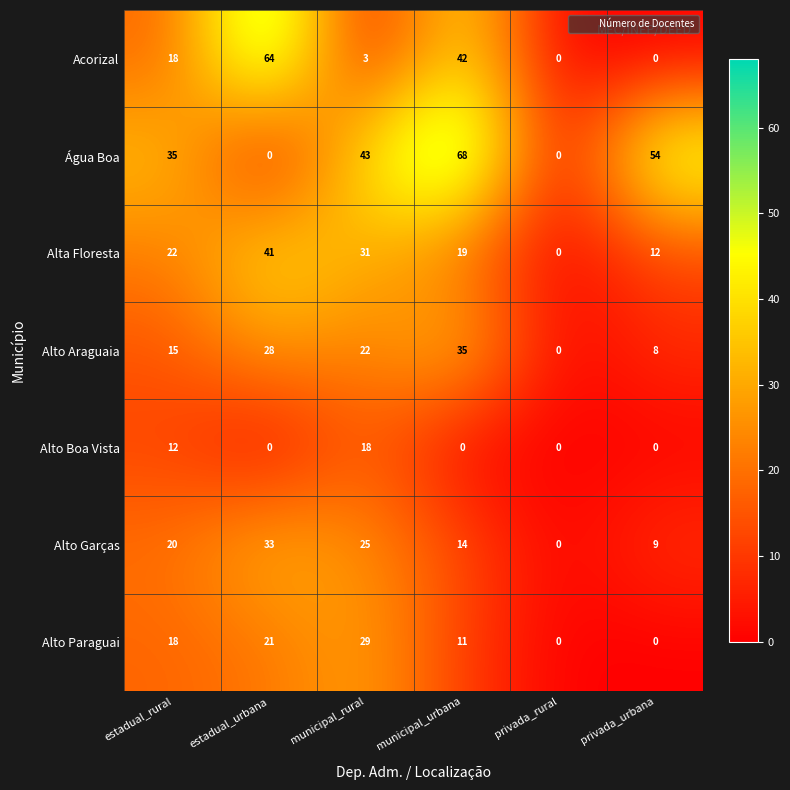

How many distinct data groups are displayed?

7